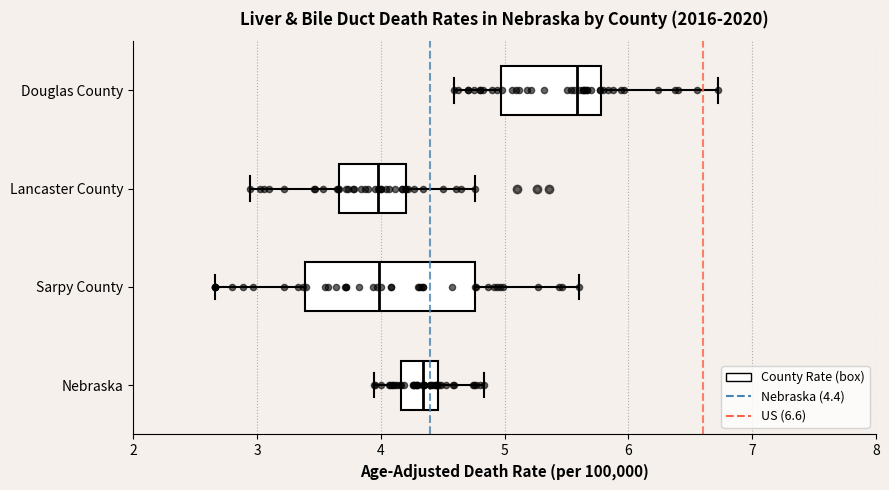

Where is the right edge of the box for Douglas County on the x-axis? The values are not printed on the chart, so give them approximately, as read against the axis.

5.8